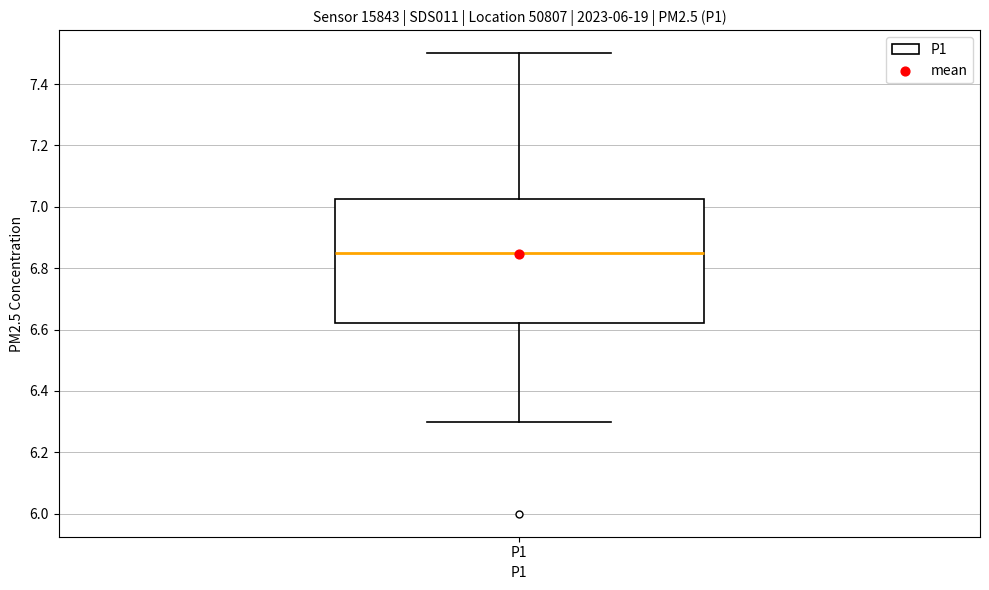

Where does the median line of the box for P1 sit on the y-axis? The values are not printed on the chart, so give them approximately, as read against the axis.

6.86